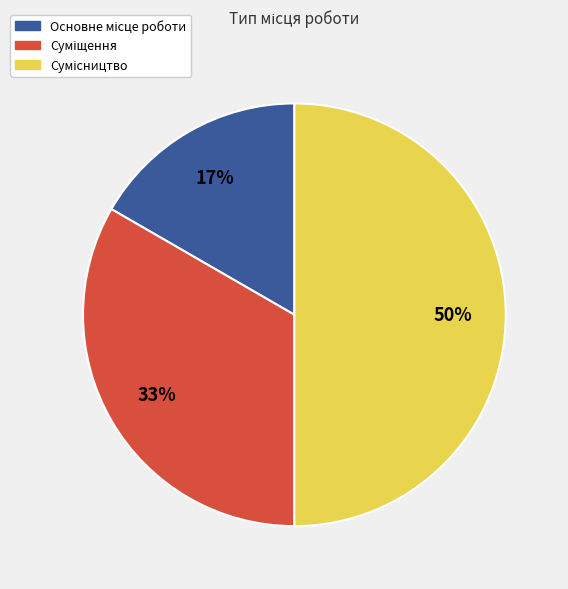

To the nearest percent, what is the average slice percentage?

33%